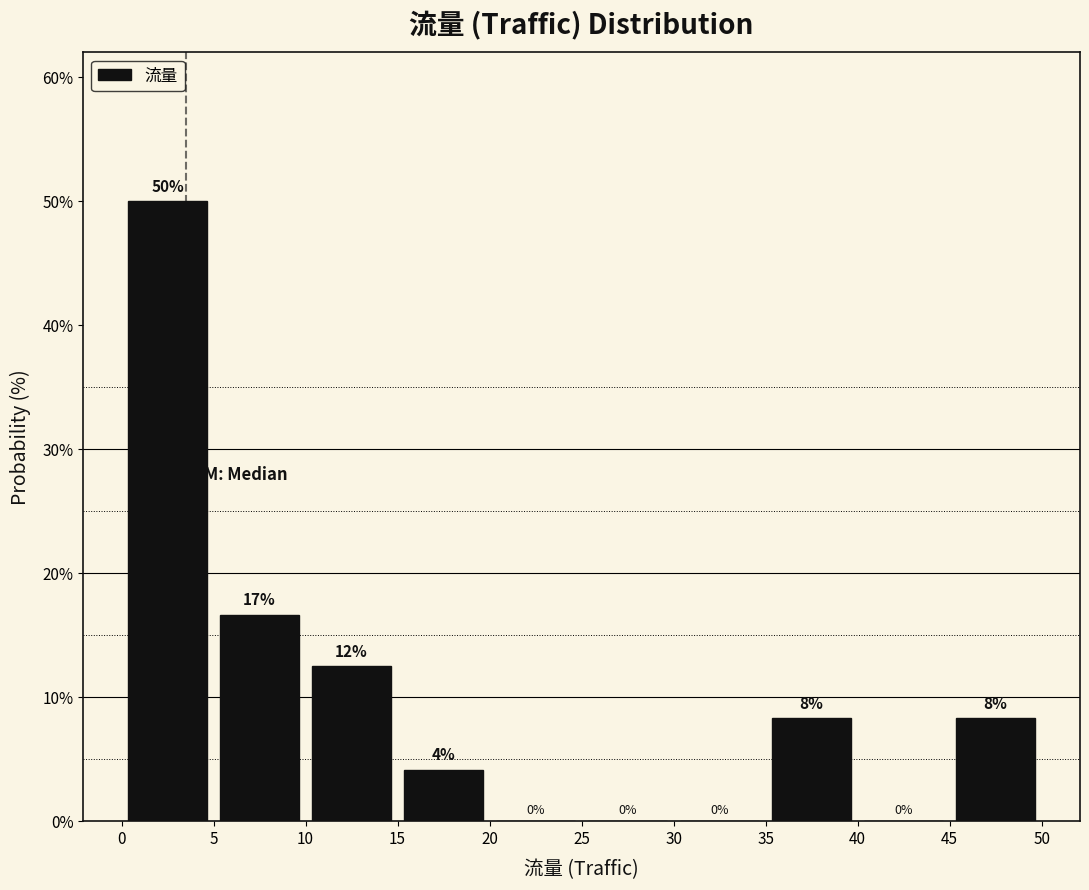

Over which range of the x-axis is the bar tallest?

0 to 5